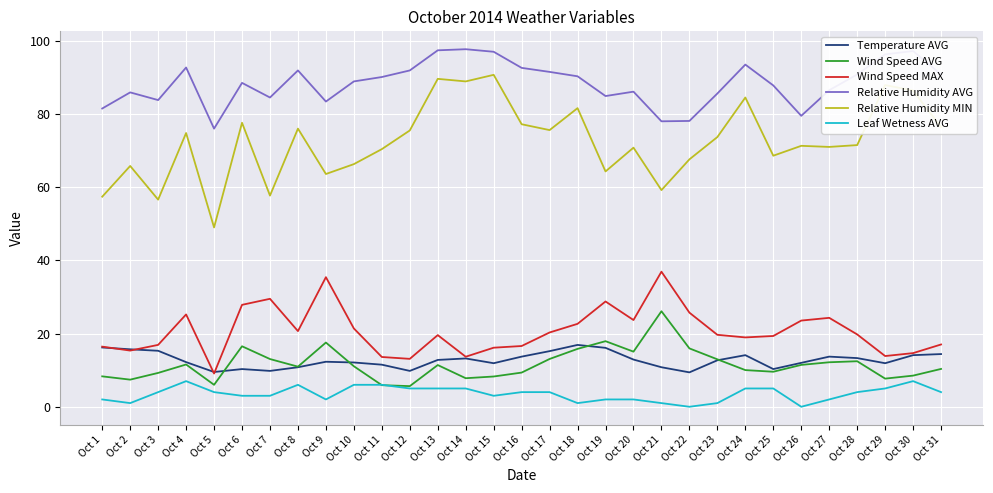

True or false: Wind Speed AVG and Relative Humidity MIN cross at least once.

False